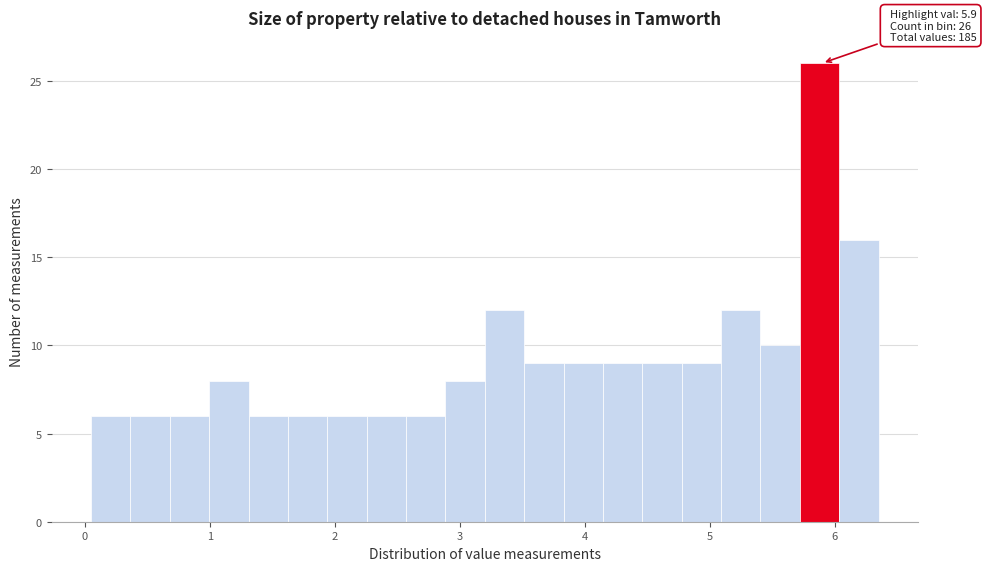

Around what value on the x-axis is the tallest bar? Give the approximate position of its centre, as read against the axis.

5.9